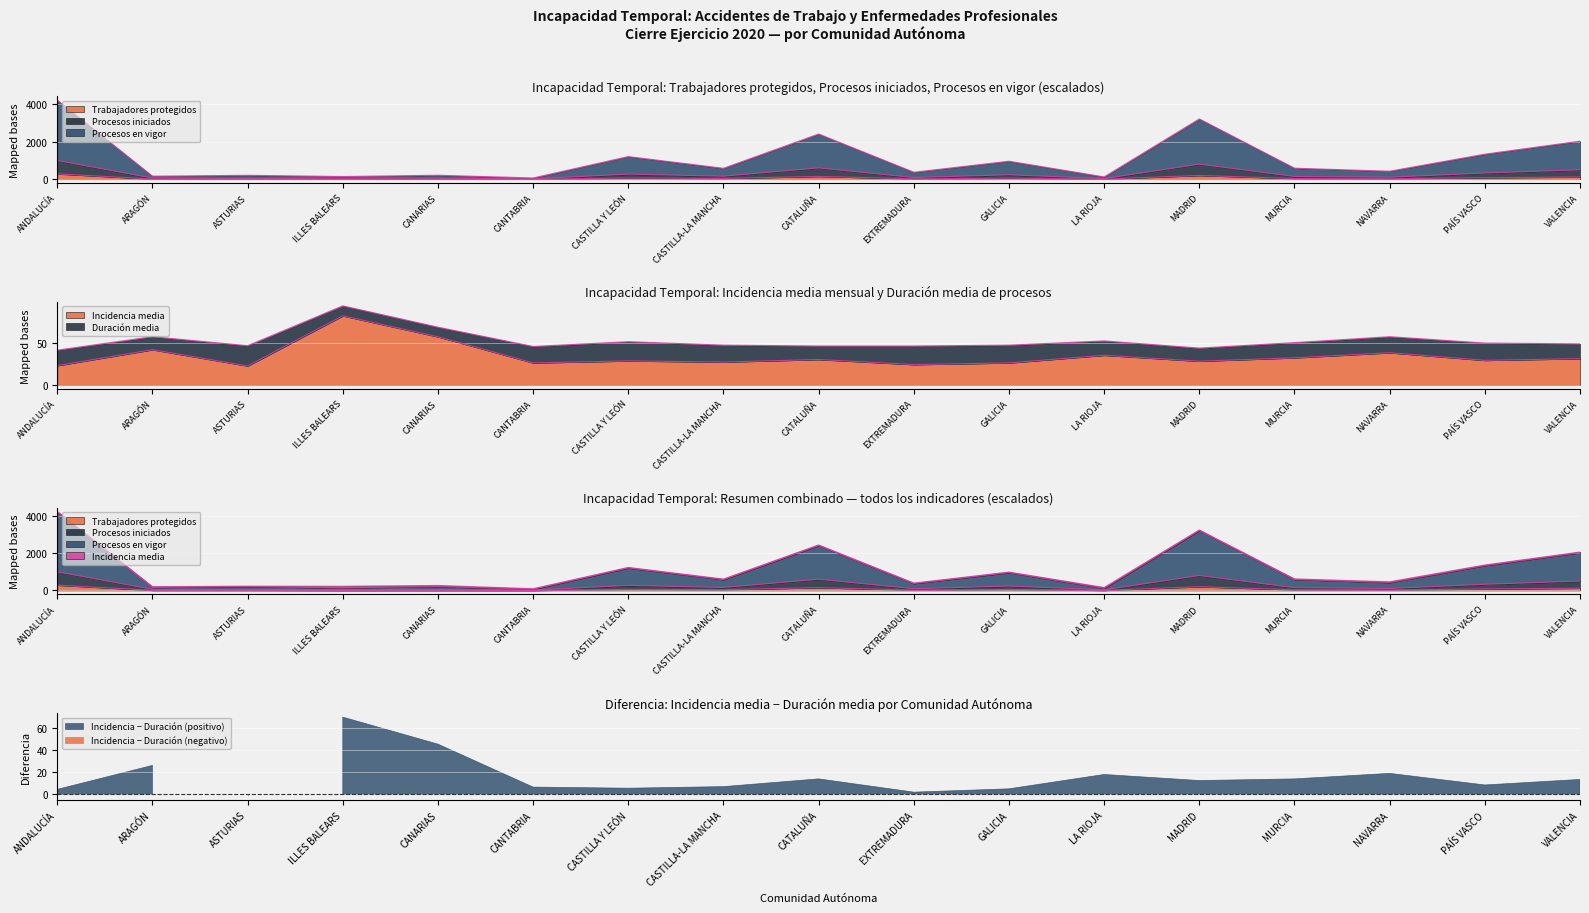

True or false: Incidencia media has more than 0 interior local peaks.

True